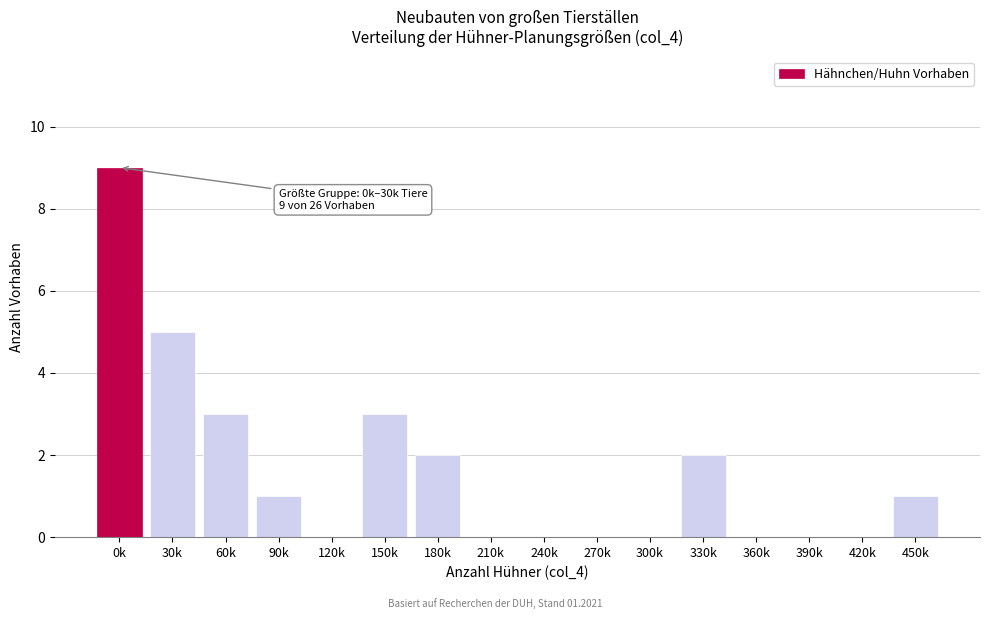

Reading left to right, transcribe all the data shown in this chart.

0k=9	30k=5	60k=3	90k=1	120k=0	150k=3	180k=2	210k=0	240k=0	270k=0	300k=0	330k=2	360k=0	390k=0	420k=0	450k=1